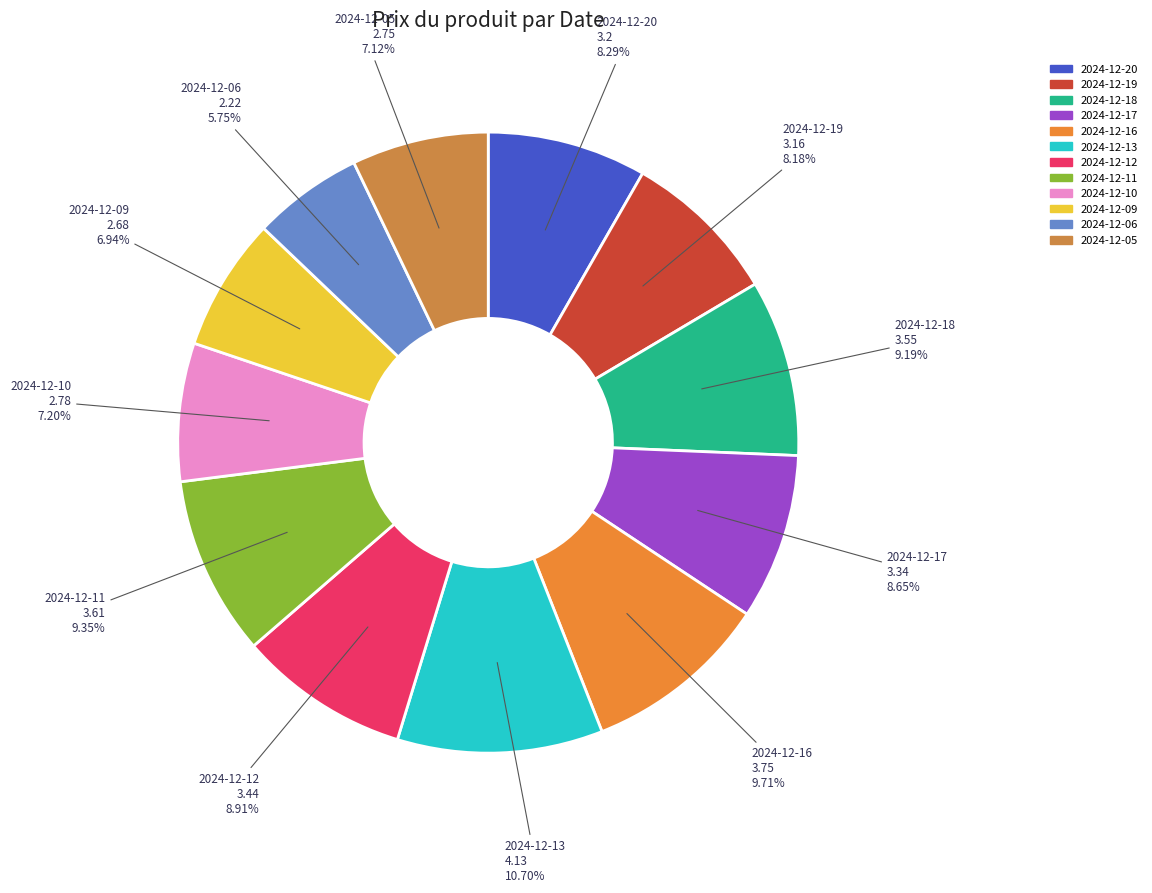

Combined, what portion of the pie is 2024-12-20 and 2024-12-16?

18.0%